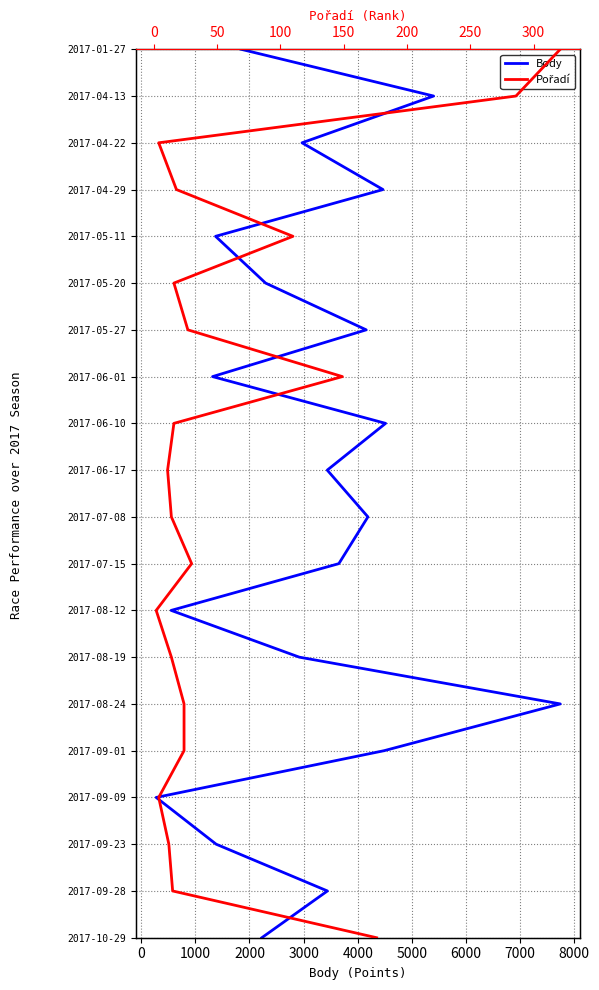

Which series has the largest total across all categories?

Body